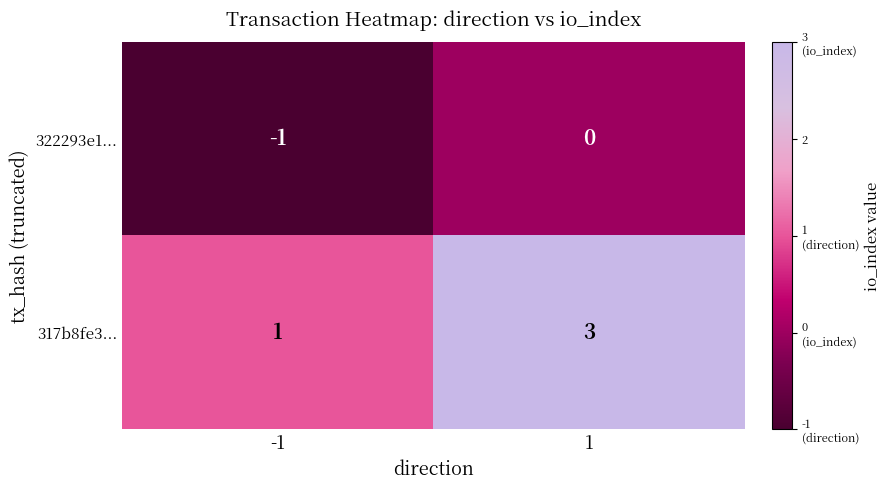

Reading left to right, transcribe all the data shown in this chart.

322293e1...: -1=-1	1=0
317b8fe3...: -1=1	1=3